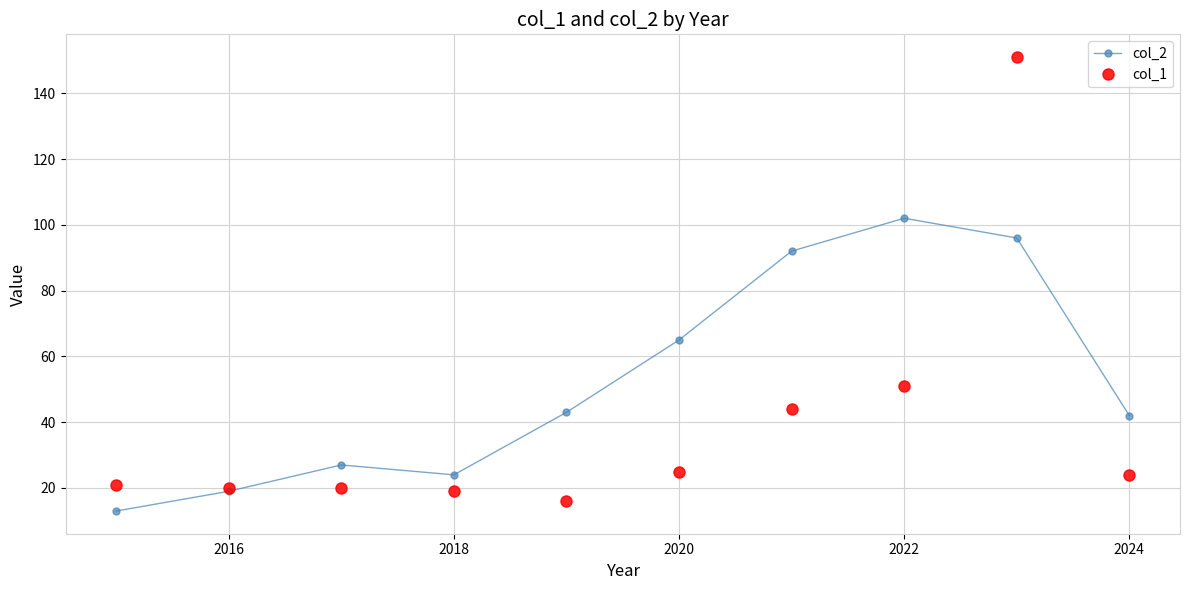

Which series has the largest range (max minus min)?

col_1